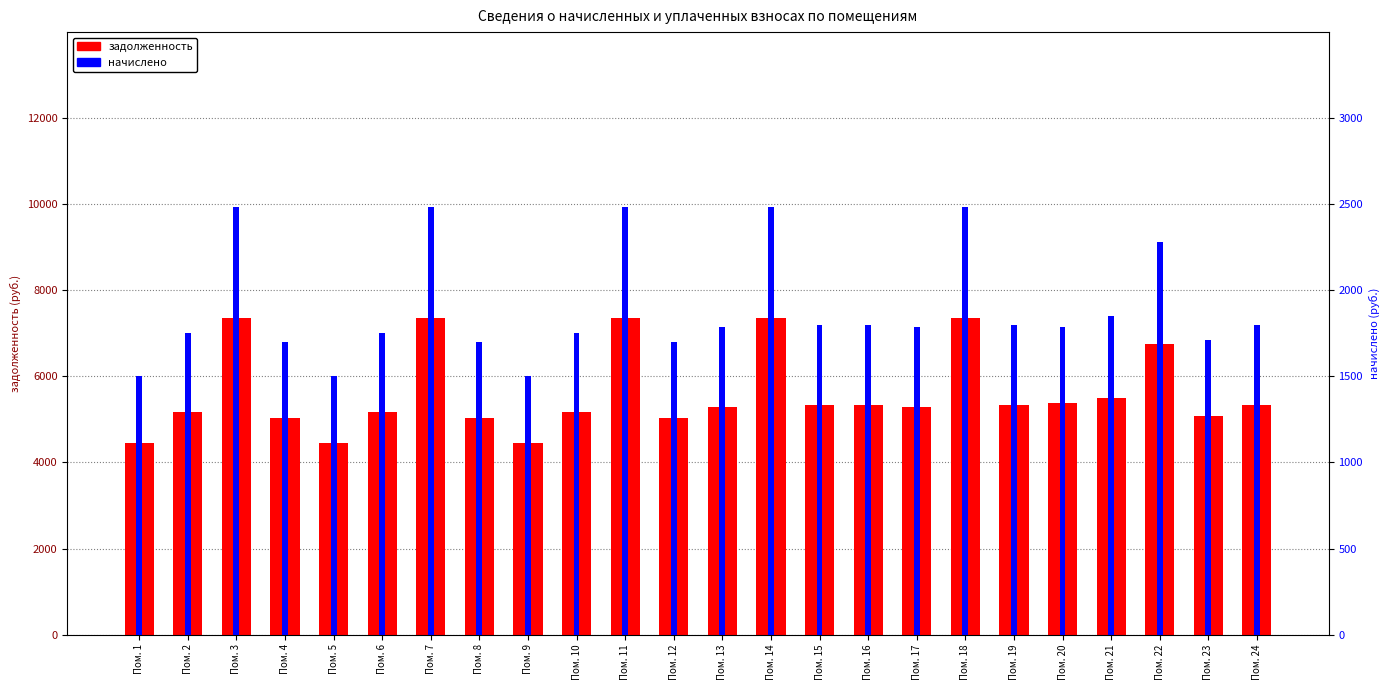

How many data points in задолженность are less than 5337?

12